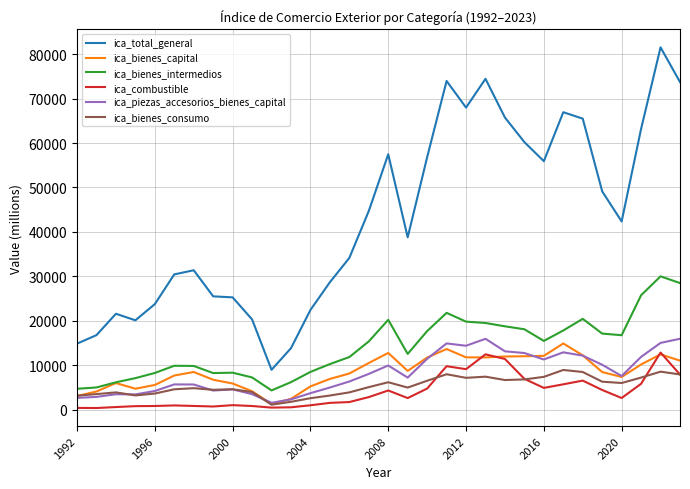

What is the maximum value shown in the chart?

81522.0